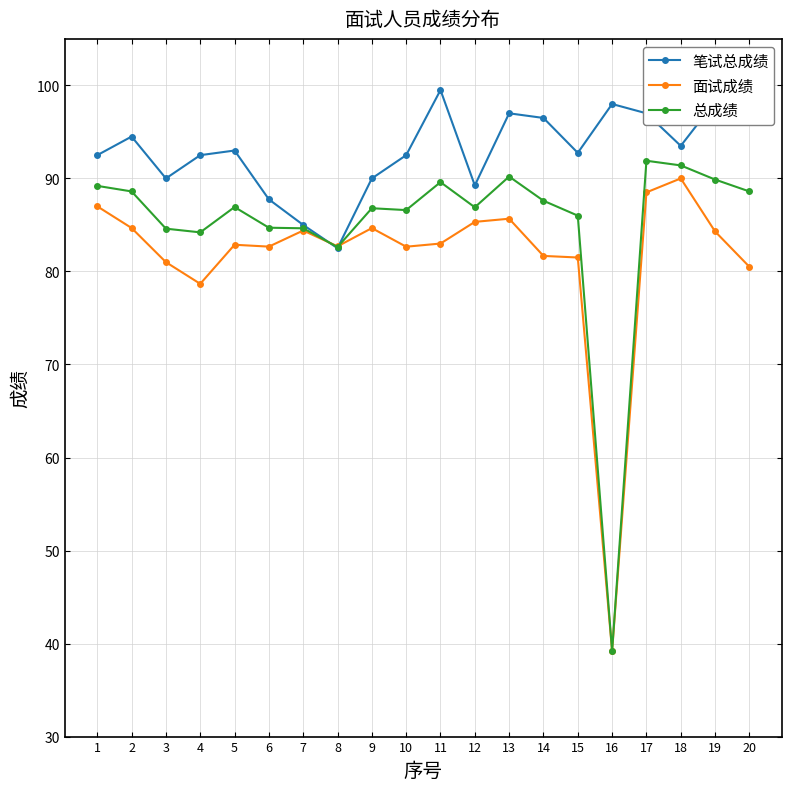

Is it true that 面试成绩 equals 85.3 at 12?

True